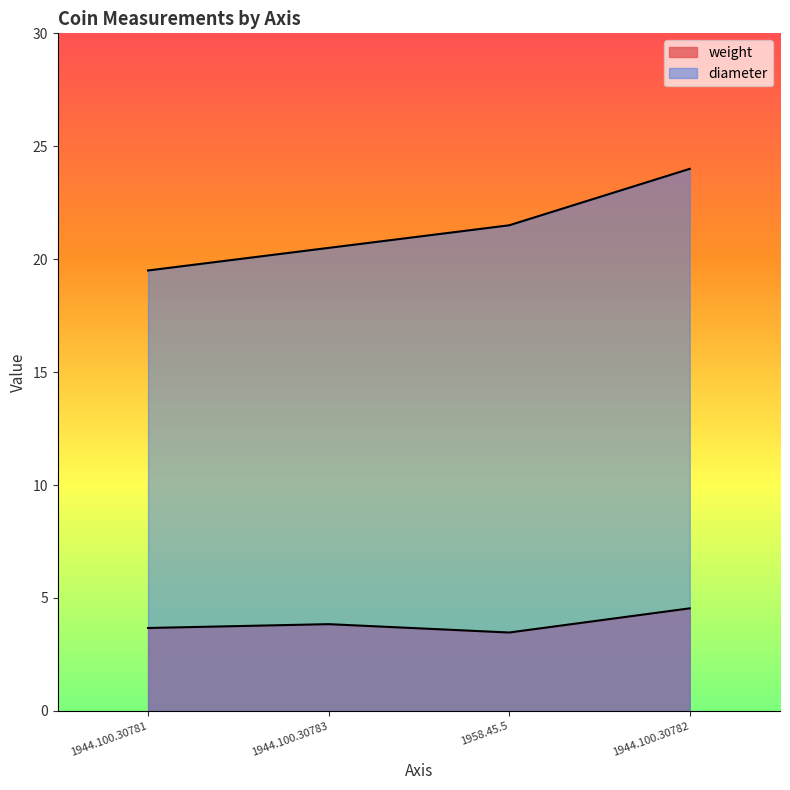

How many data points does each series have?

4